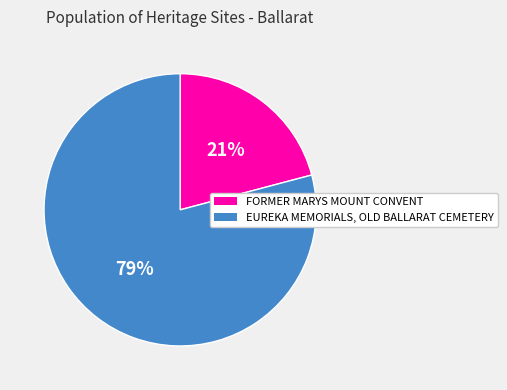

To the nearest percent, what percentage of the pie is EUREKA MEMORIALS, OLD BALLARAT CEMETERY?

79%